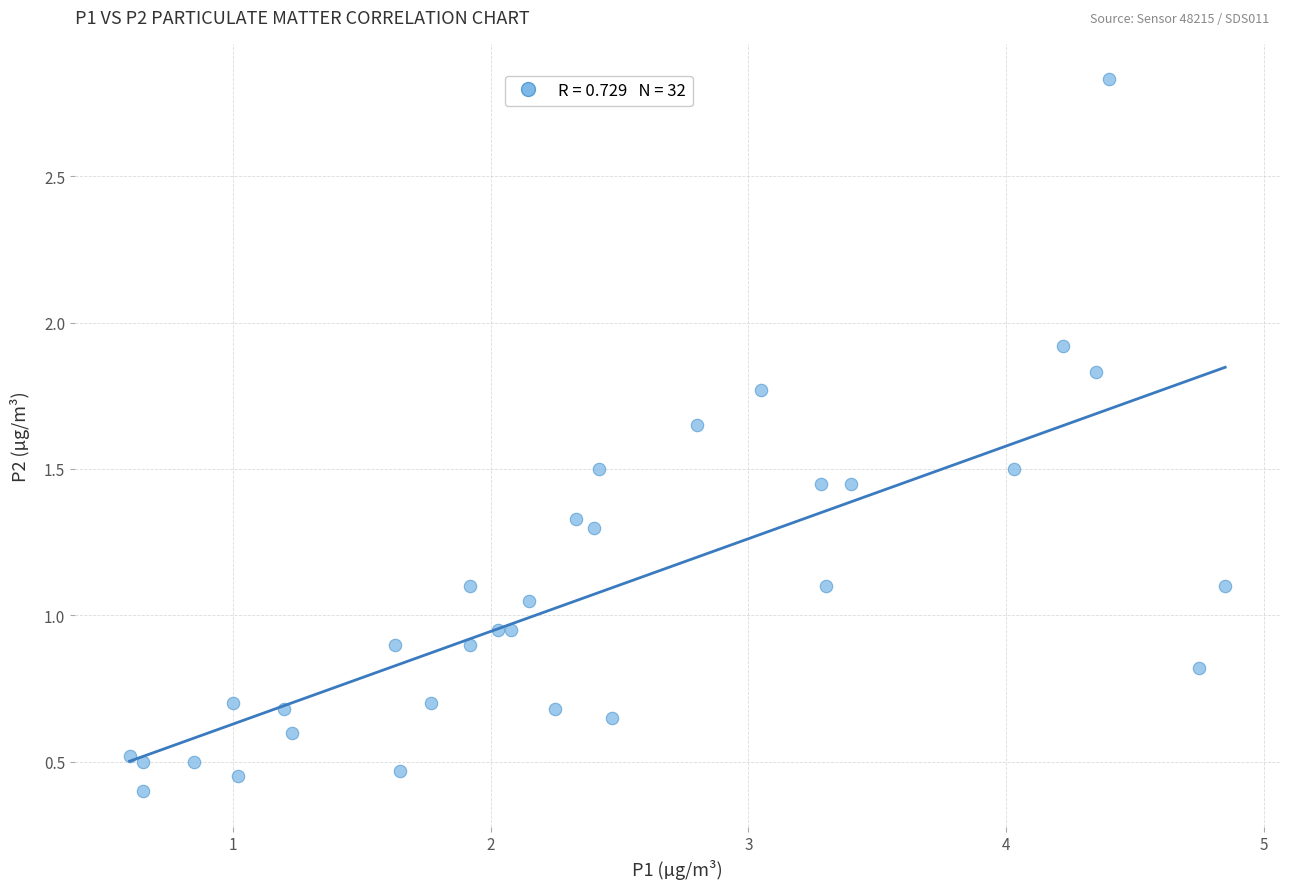

What is the range of X values (max minus min)?

4.2